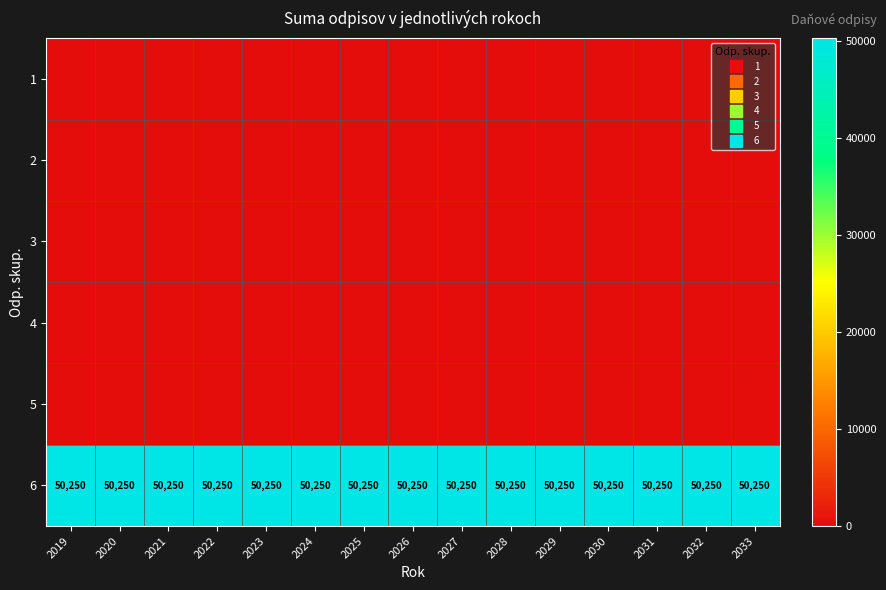

Rank the series by their maximum value, from highest to lowest.

6, 1, 2, 3, 4, 5